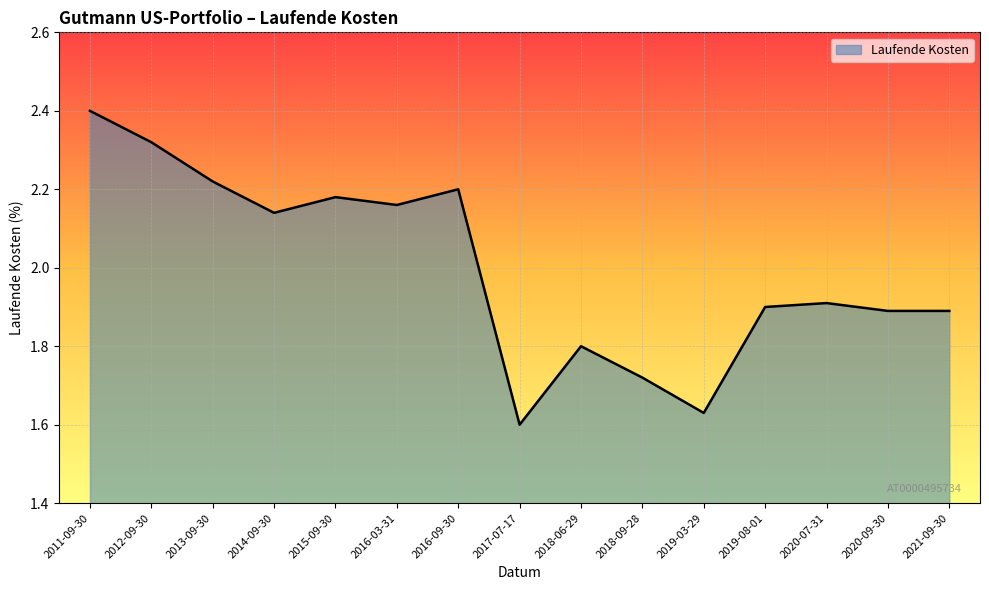

What is the difference between the maximum and minimum values?

0.8